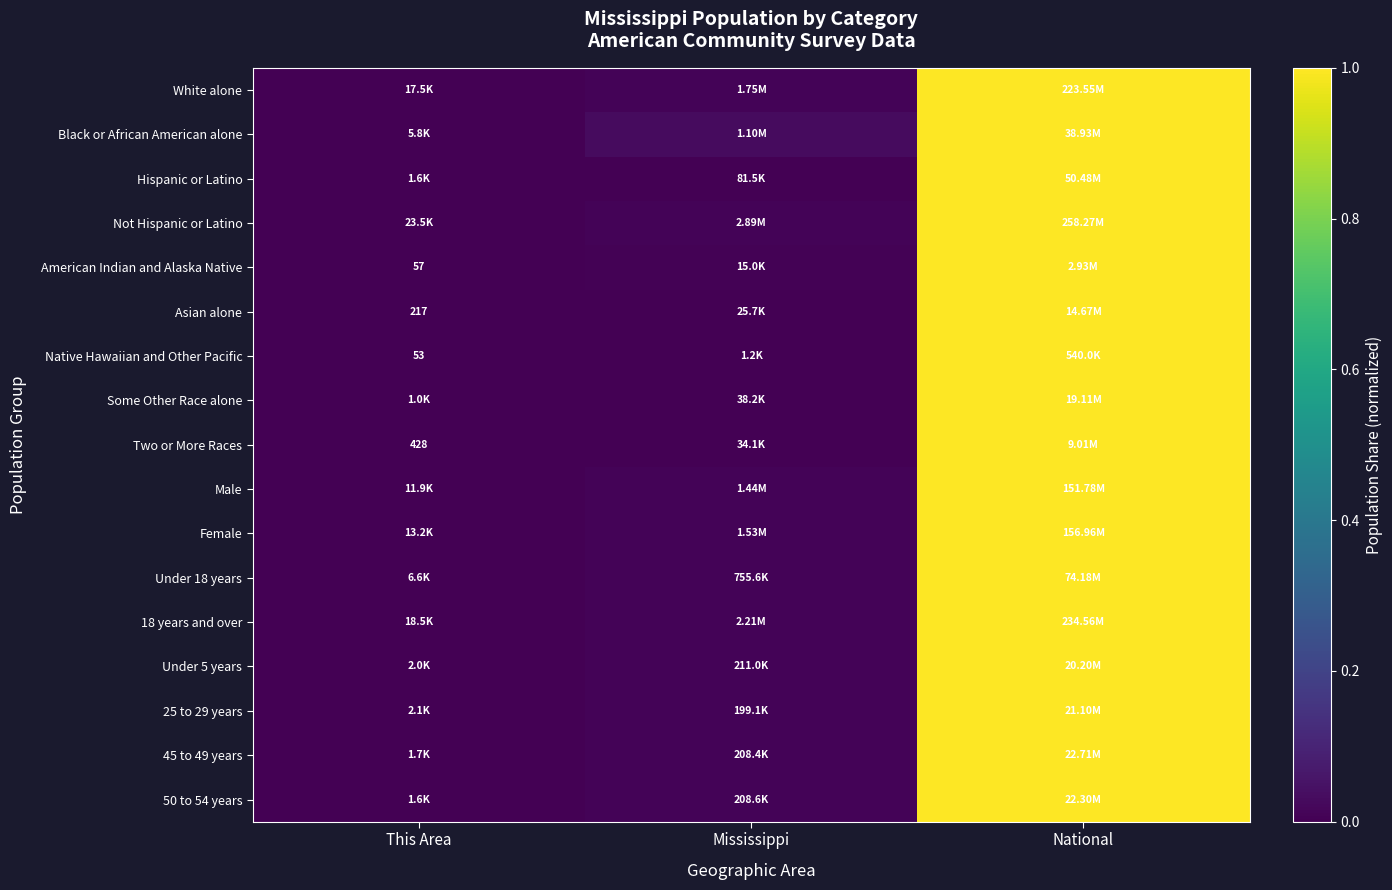

The value of Under 18 years at Mississippi is 0.0. True or false?

True